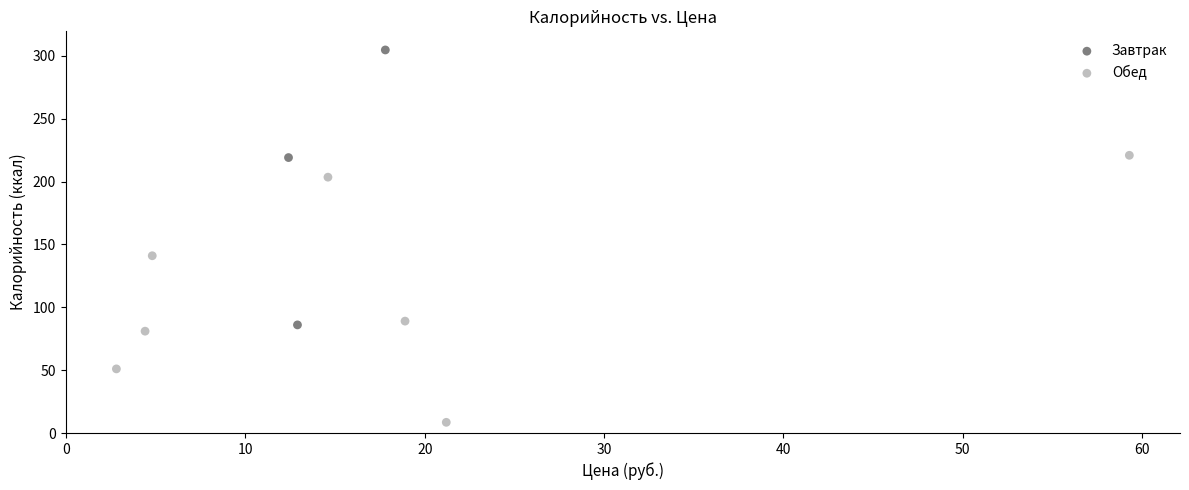

Which series contains the lowest Y value?

Обед